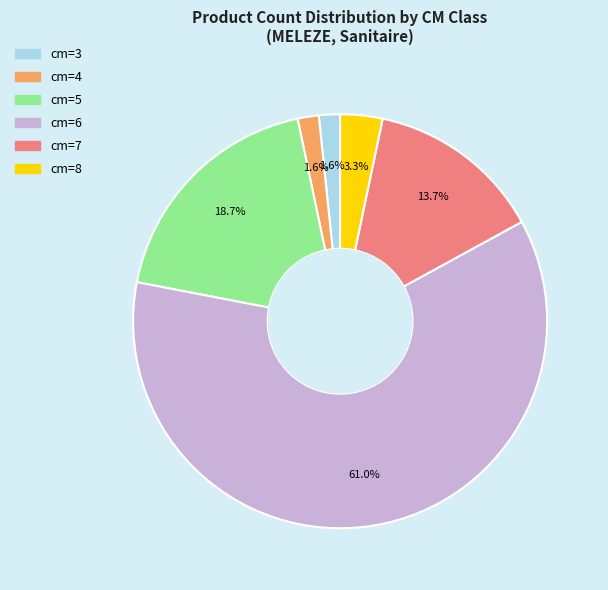

Approximately how many times larger is the value at cm=5 compared to cm=7?

1.4